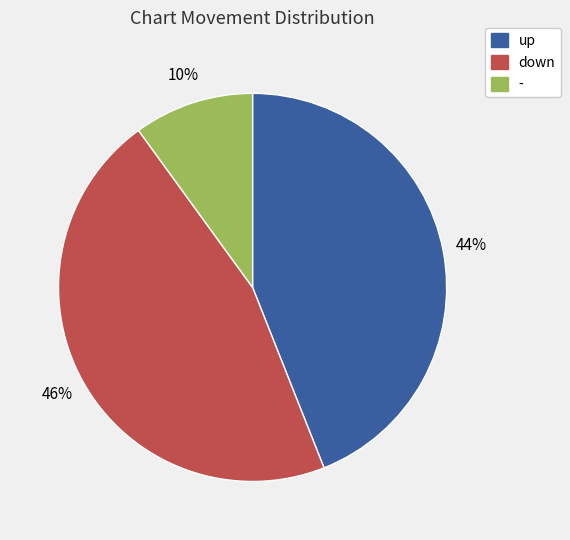

What is the ratio of the value at - to the value at up?

0.2